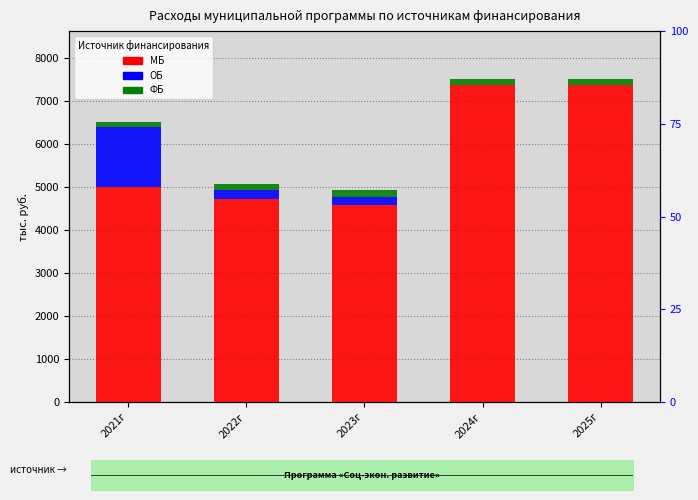

Reading left to right, list all the values displayed in this chart.

МБ: 4991.7	4725.7	4574.2	7374.8	7374.8
ОБ: 1397.3	200.7	200.7	0.7	0.7
ФБ: 137.3	138.8	146.9	129.1	129.1